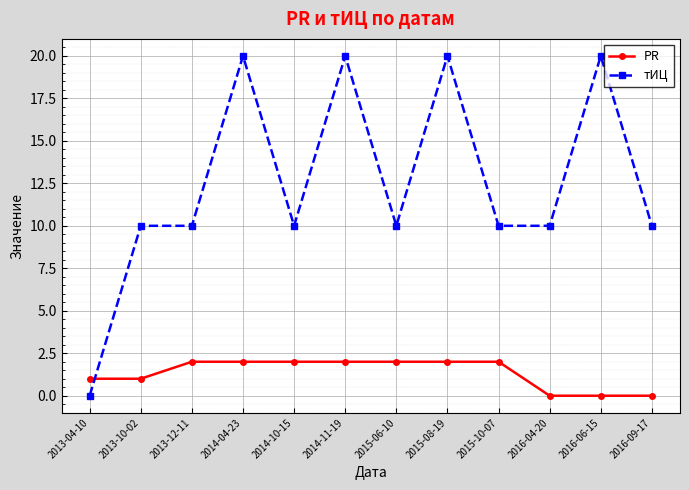

Which series ends up on top after the final intersection of тИЦ and PR?

тИЦ